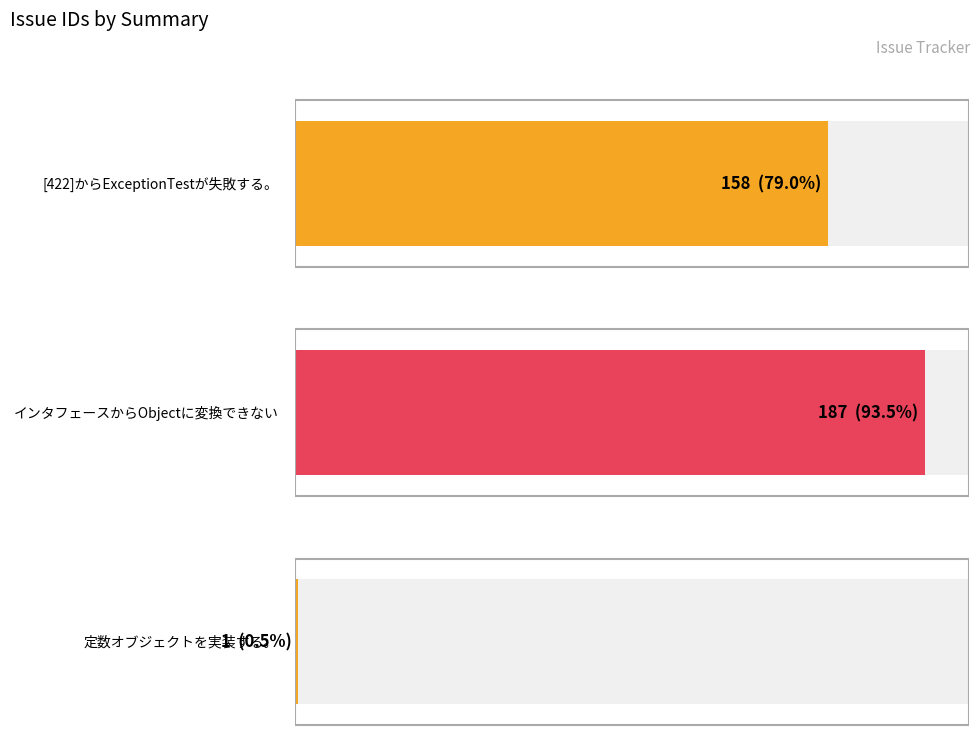

How many values are below 158?

1